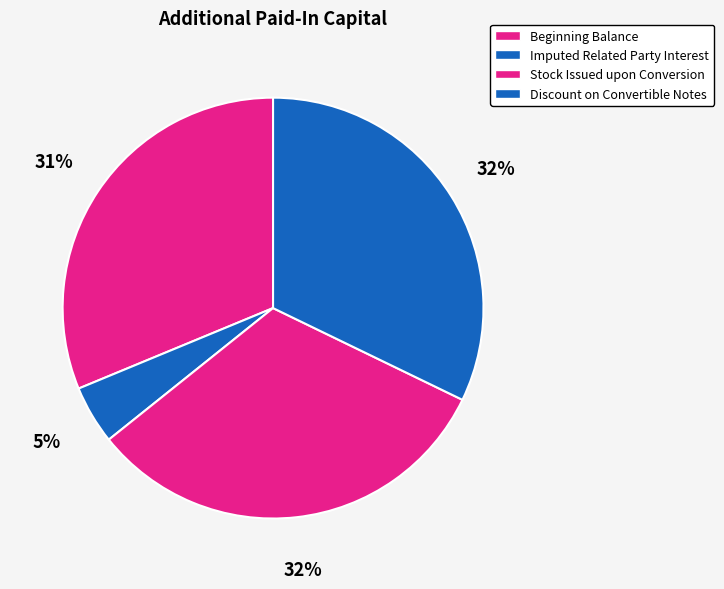

Is there a majority slice in this chart?

No